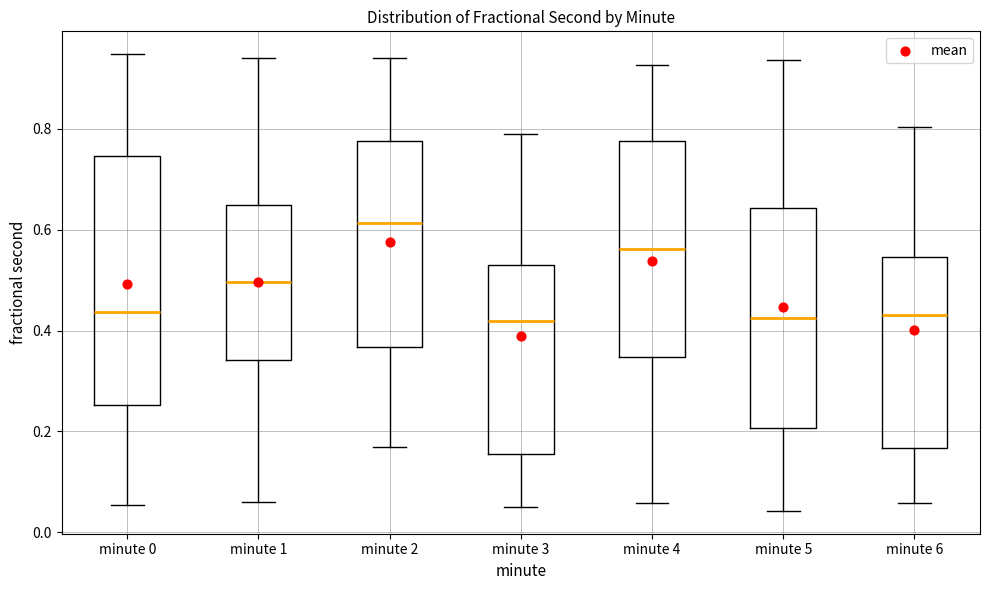

Reading left to right, transcribe this box plot: for each box, give where its median line is, the range the box spans, and where its two whiskers end, as read against the y-axis. The values are not printed on the chart, so give them approximately, as read against the axis.

minute 0: median 0.44, box 0.26 to 0.74, whiskers 0.06 to 0.94
minute 1: median 0.50, box 0.34 to 0.64, whiskers 0.06 to 0.94
minute 2: median 0.62, box 0.36 to 0.78, whiskers 0.16 to 0.94
minute 3: median 0.42, box 0.16 to 0.52, whiskers 0.06 to 0.78
minute 4: median 0.56, box 0.34 to 0.78, whiskers 0.06 to 0.92
minute 5: median 0.42, box 0.20 to 0.64, whiskers 0.04 to 0.94
minute 6: median 0.44, box 0.16 to 0.54, whiskers 0.06 to 0.80